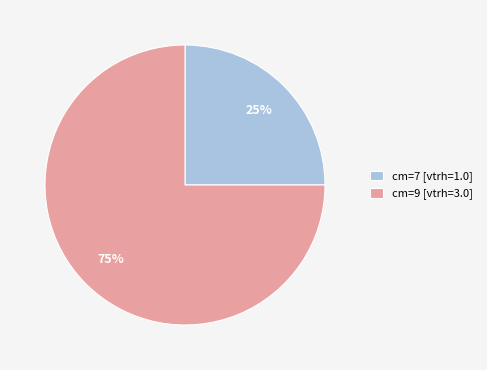

Between cm=9 [vtrh=3.0] and cm=7 [vtrh=1.0], which is larger?

cm=9 [vtrh=3.0]